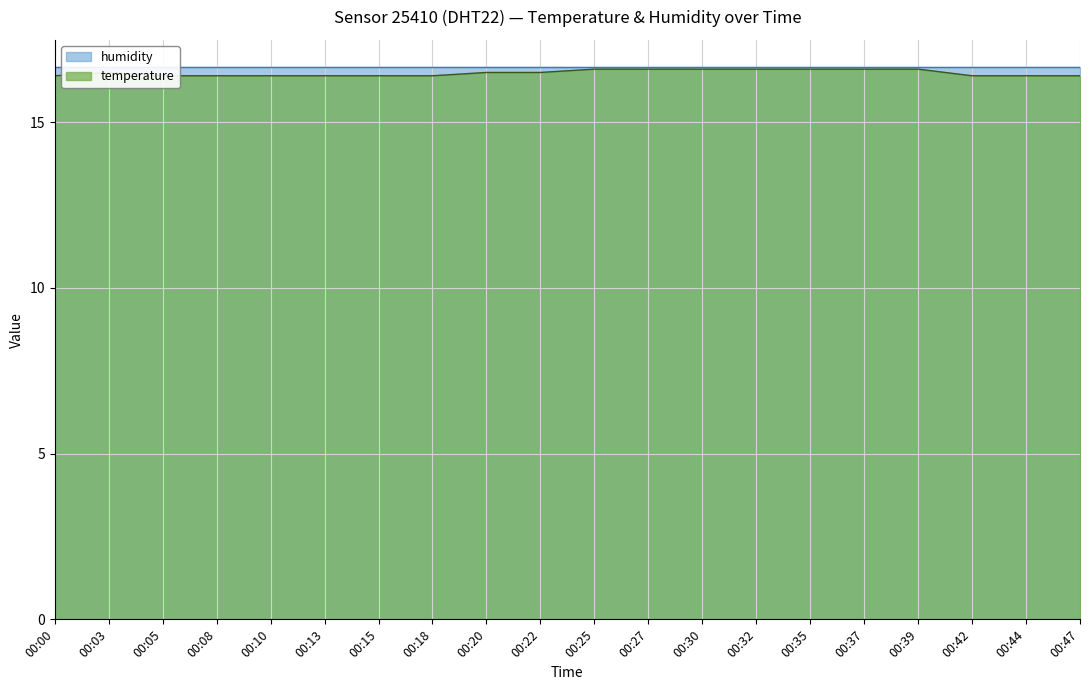

What is the maximum value shown in the chart?

16.6